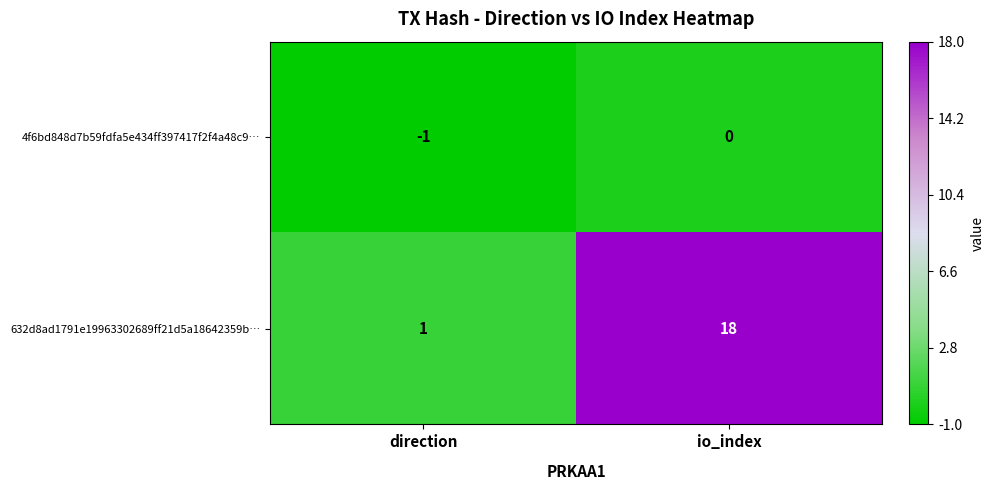

Count the number of categories in the chart.

2